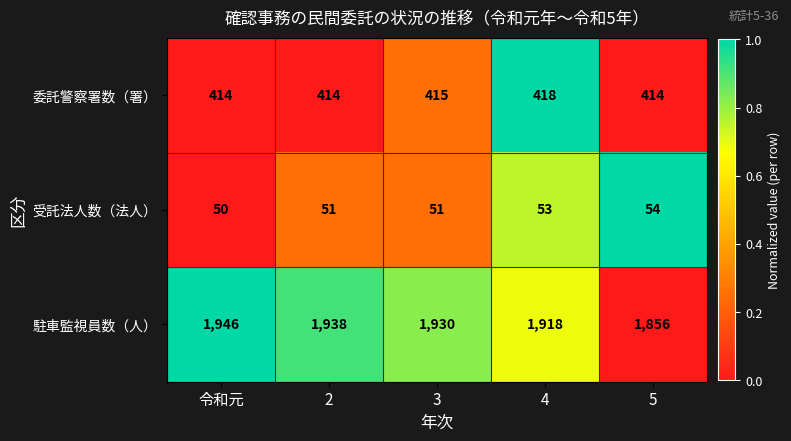

What is the total value across all series at 5?

2324